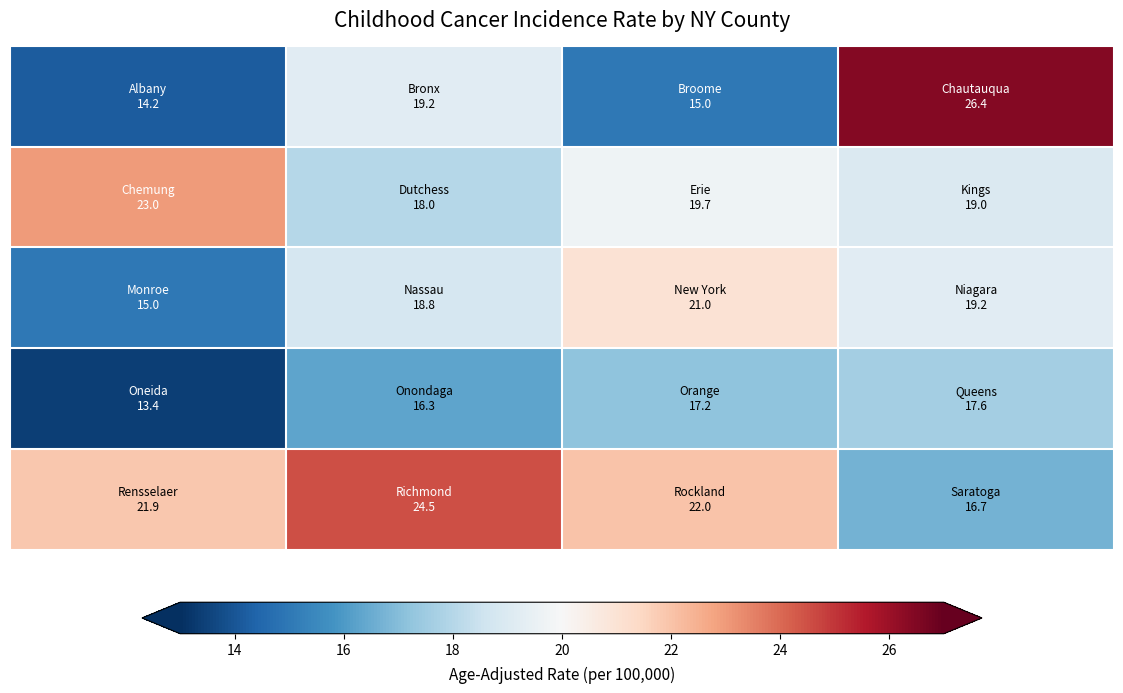

What is the smallest value displayed?

13.4